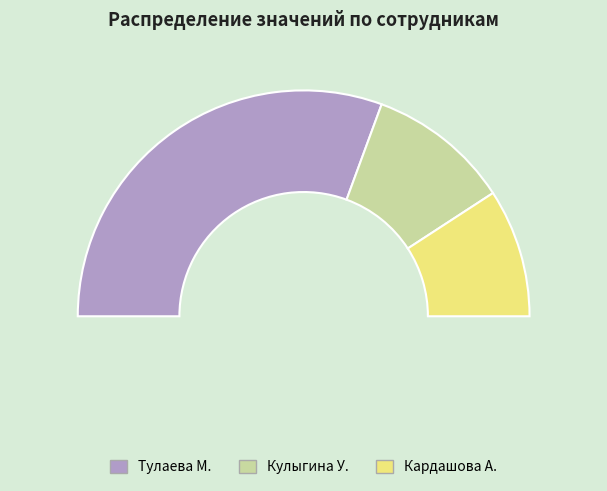

Is there a majority slice in this chart?

Yes